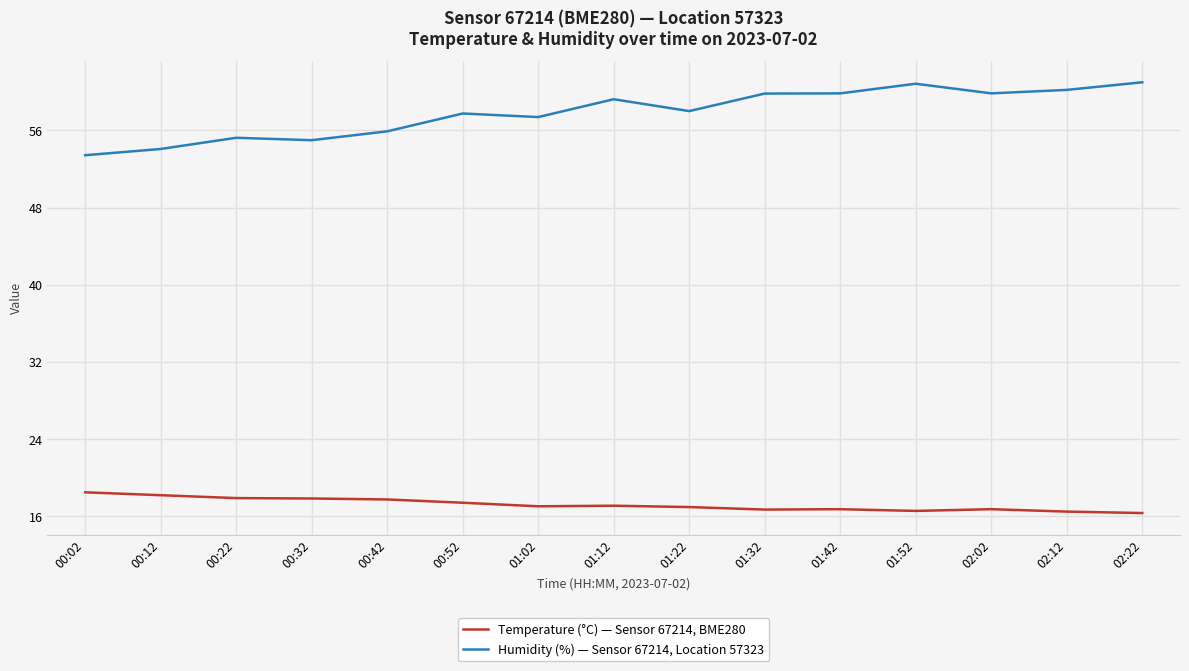

What is the average value of the Temperature (°C) — Sensor 67214, BME280 series?

17.2